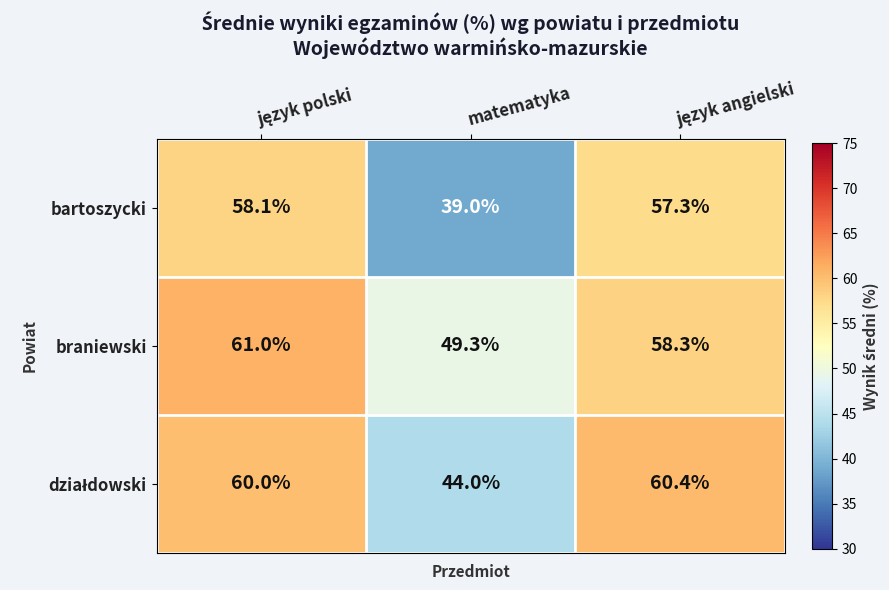

Is it true that braniewski equals 31.5 at matematyka?

False